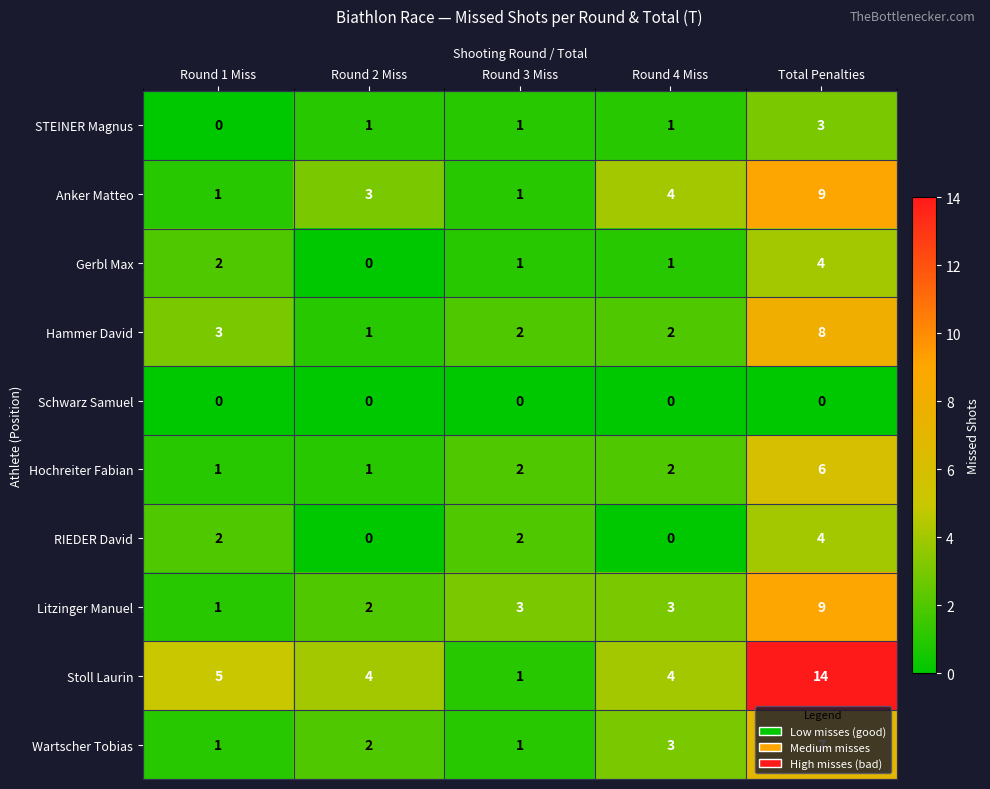

How many series are shown in this chart?

10